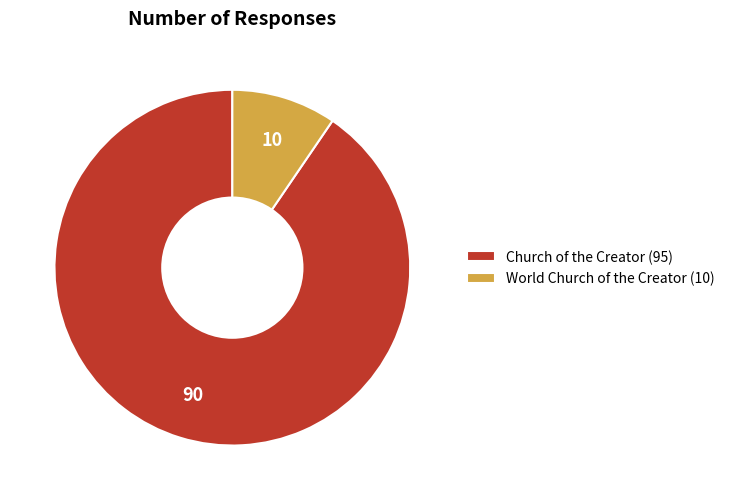

Is there any slice that represents more than half of the pie?

Yes